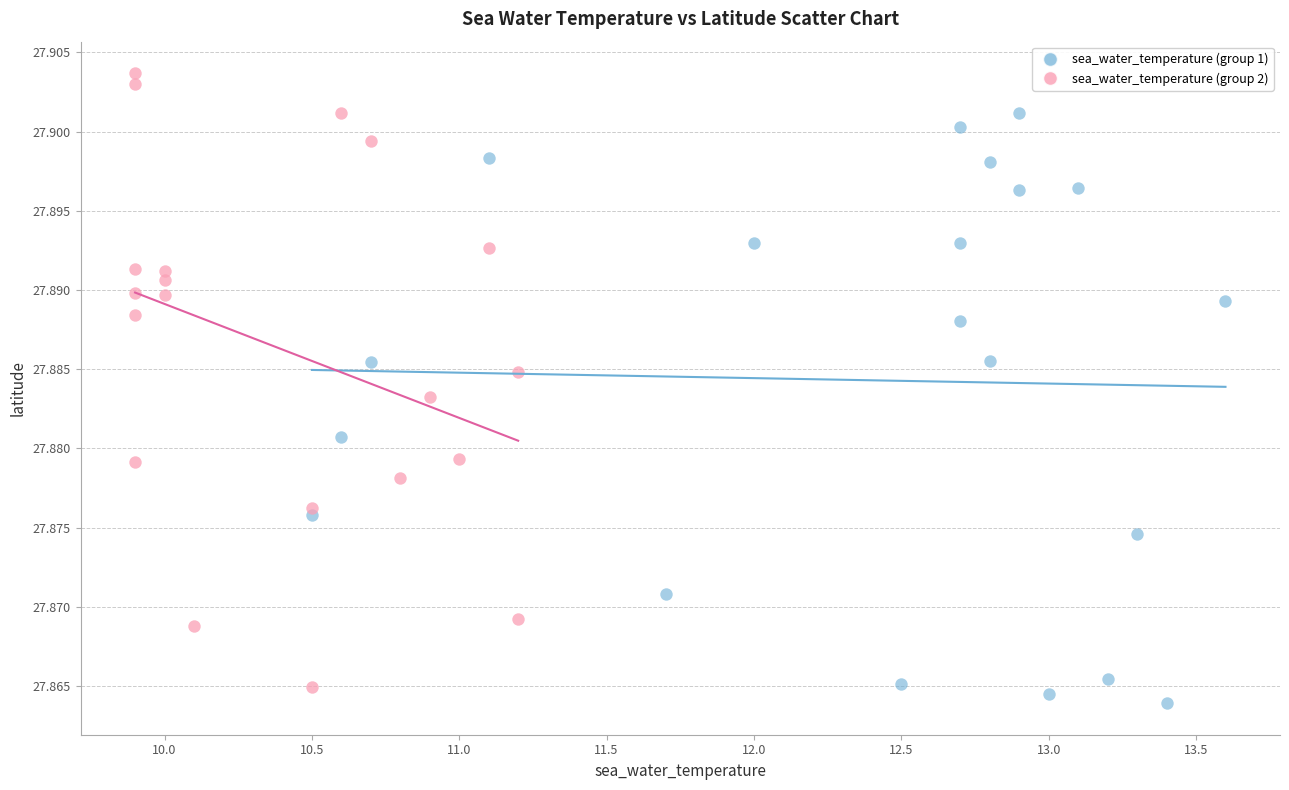

Which series reaches the maximum Y coordinate?

sea_water_temperature (group 2)